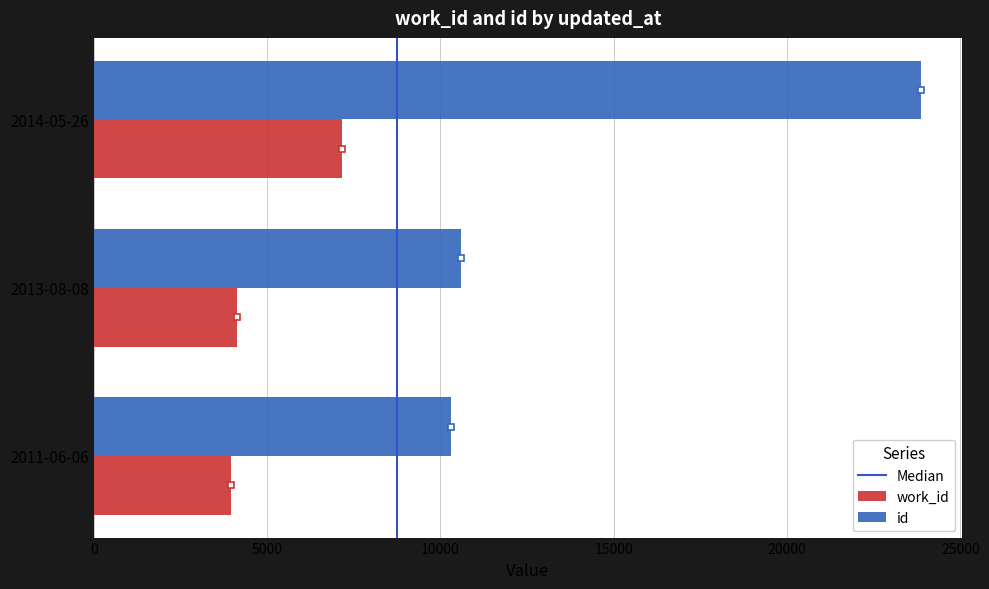

What is the highest value of the work_id series?

7163